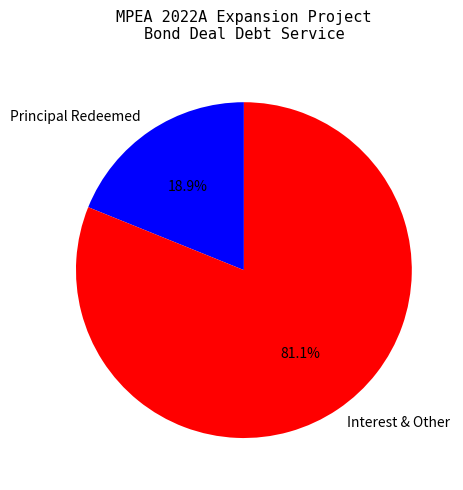

Which has a higher value, Interest & Other or Principal Redeemed?

Interest & Other